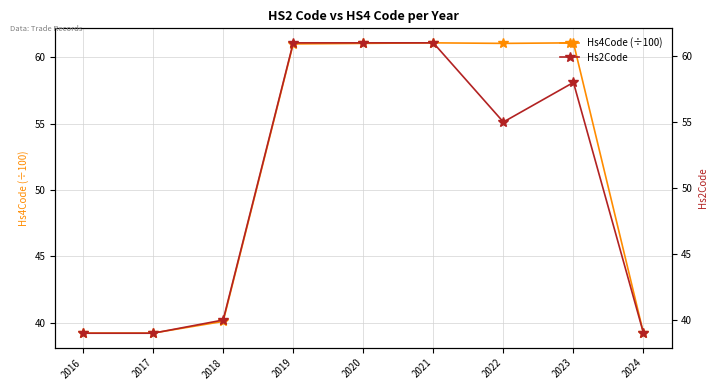

Which series has the widest spread of values?

Hs2Code